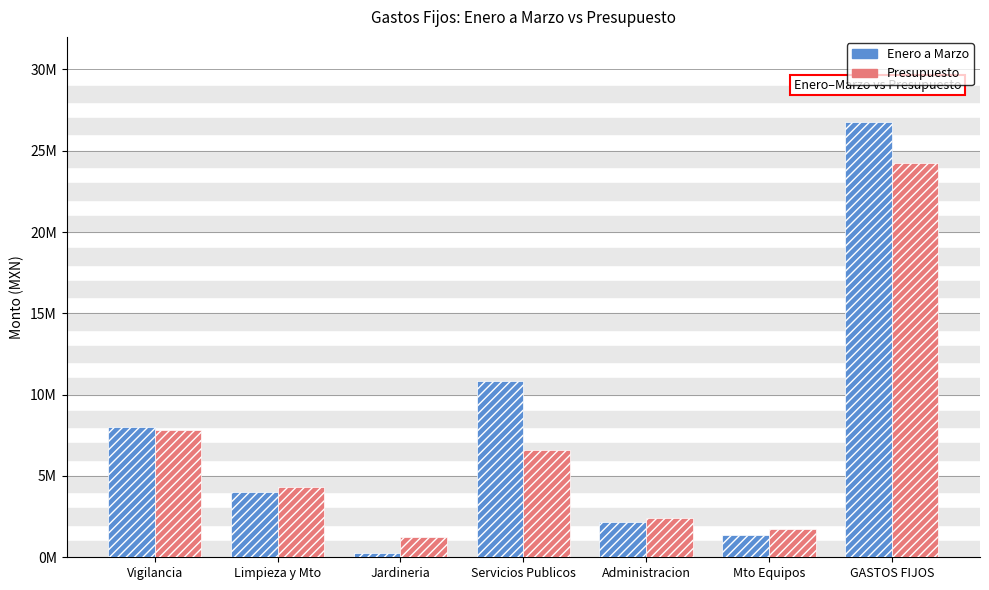

Reading right to left, what are all the values shown in this chart?

Enero a Marzo: GASTOS FIJOS=26794849.9	Mto Equipos=1339839.5	Administracion=2188800.0	Servicios Publicos=10853347.0	Jardineria=243750.0	Limpieza y Mto=4011105.4	Vigilancia=8033008.0
Presupuesto: GASTOS FIJOS=24263862.2	Mto Equipos=1742073.9	Administracion=2396250.0	Servicios Publicos=6576000.0	Jardineria=1262025.0	Limpieza y Mto=4294763.3	Vigilancia=7827750.0